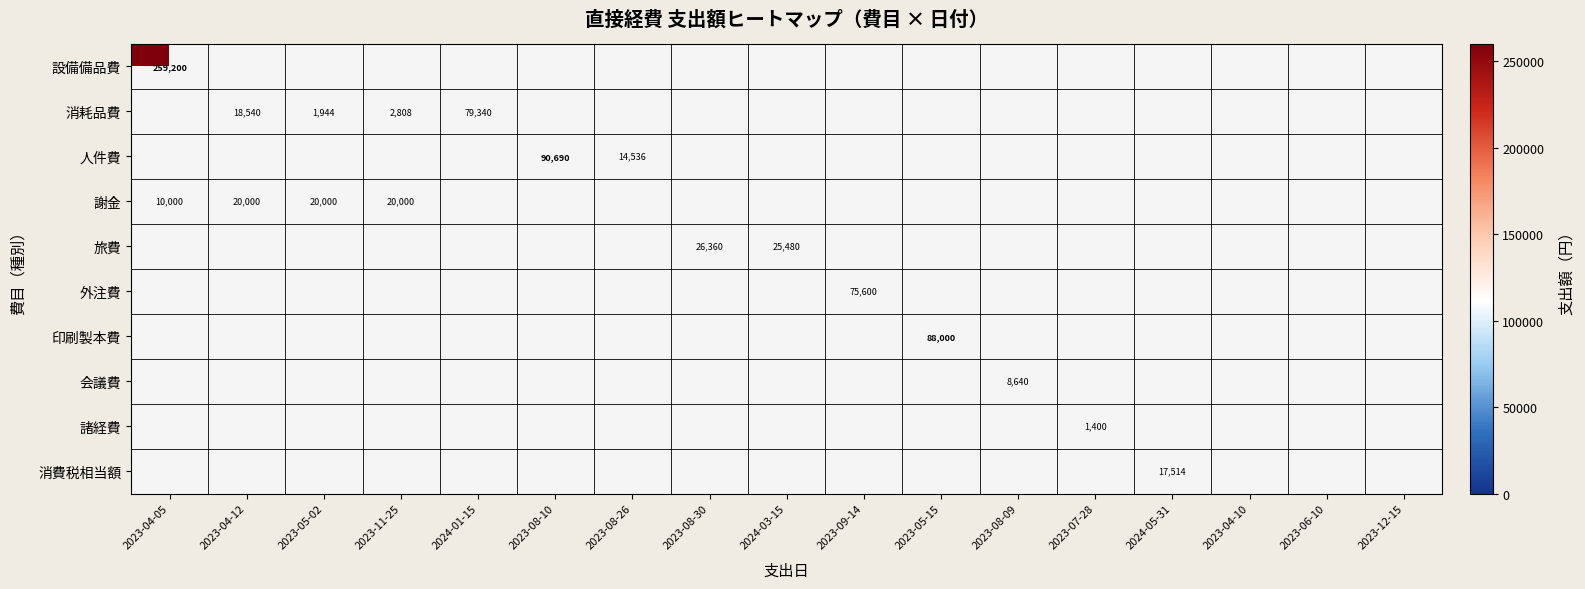

True or false: 旅費 has a value of 25480 at 2024-03-15.

True